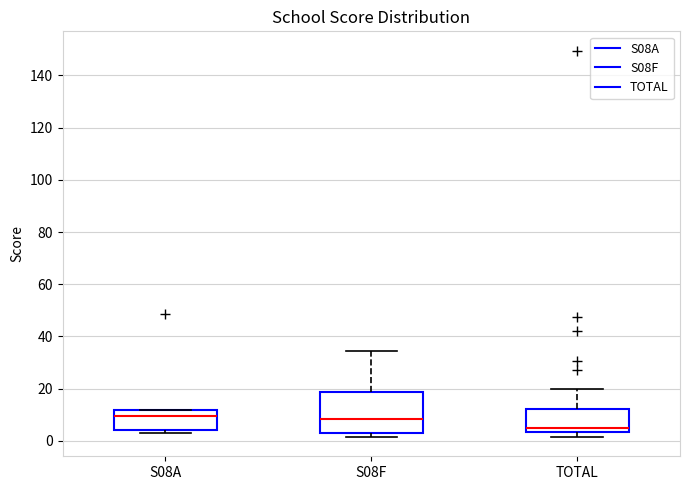

Comparing the boxes themselves (not the whiskers), which one is the tallest?

S08F